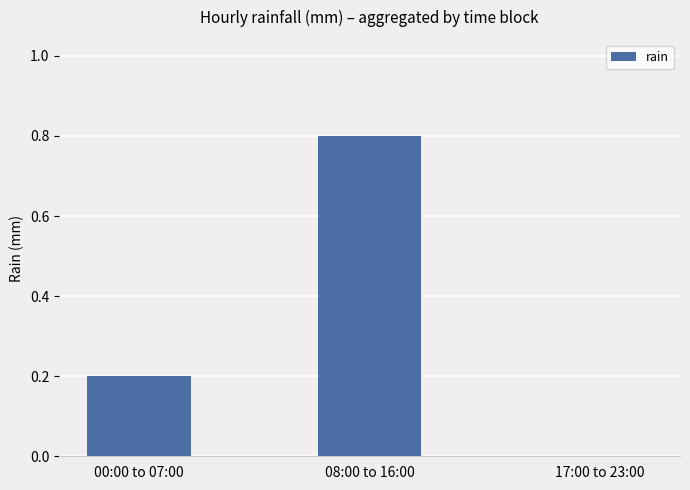

What is the sum of the values at 08:00 to 16:00 and 00:00 to 07:00?

1.0